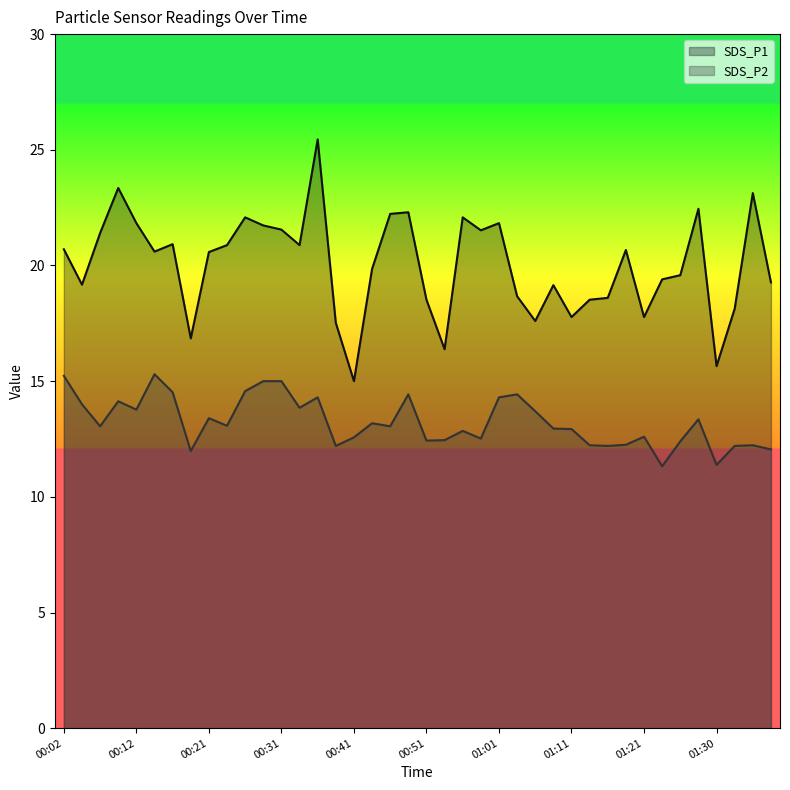

Where does the SDS_P1 series first go above 20?

00:02